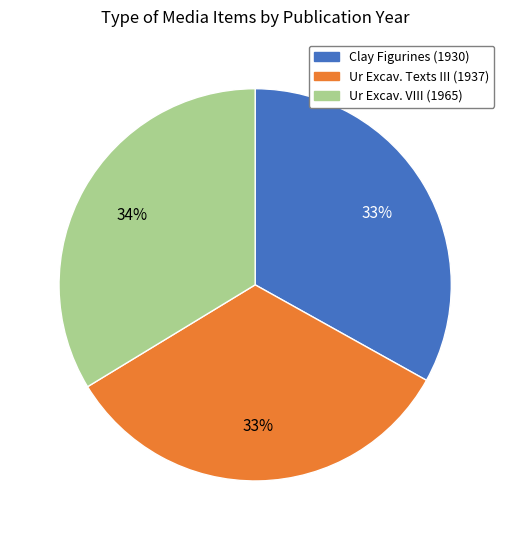

Is it true that Ur Excav. Texts III (1937) is 33% of the pie?

True